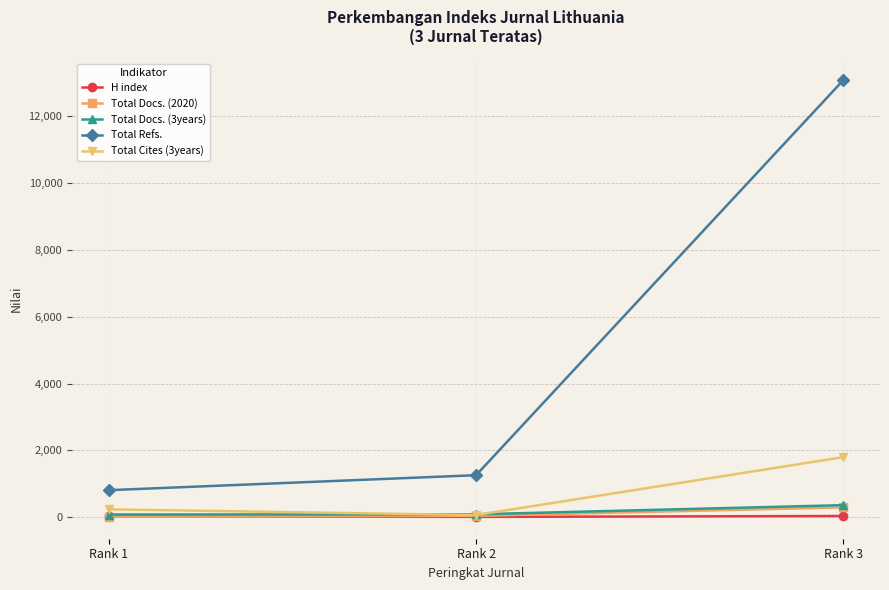

Which series has the widest spread of values?

Total Refs.